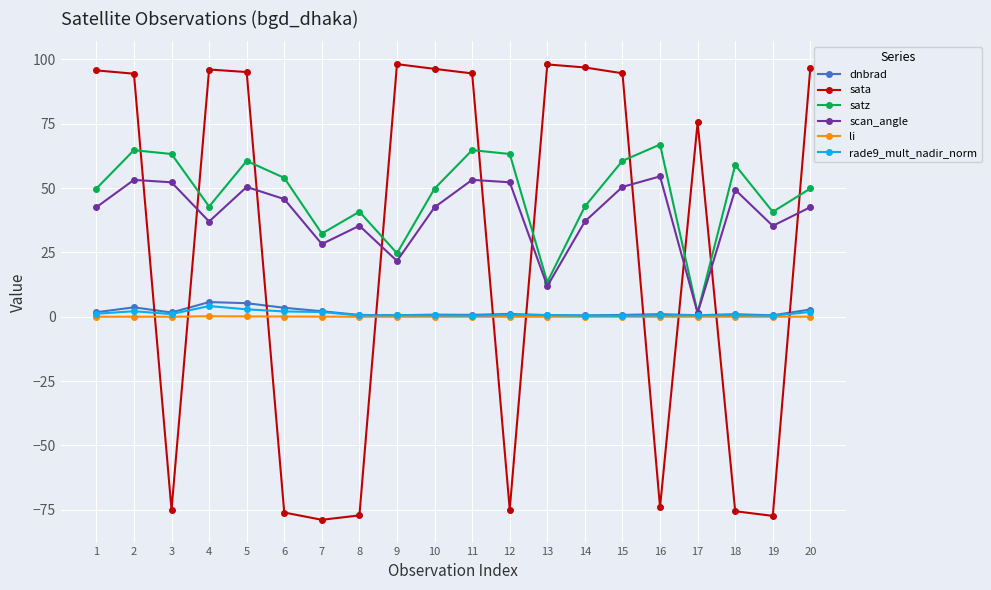

What is the sum of all sata values?

523.1